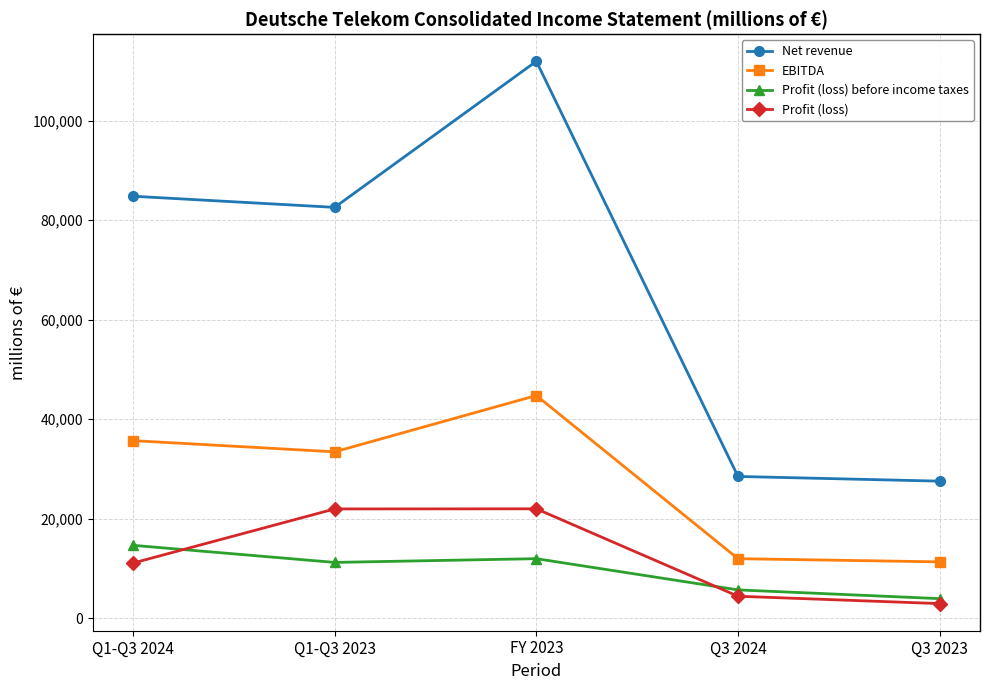

What is the difference between the maximum and minimum values in the Profit (loss) series?

19056